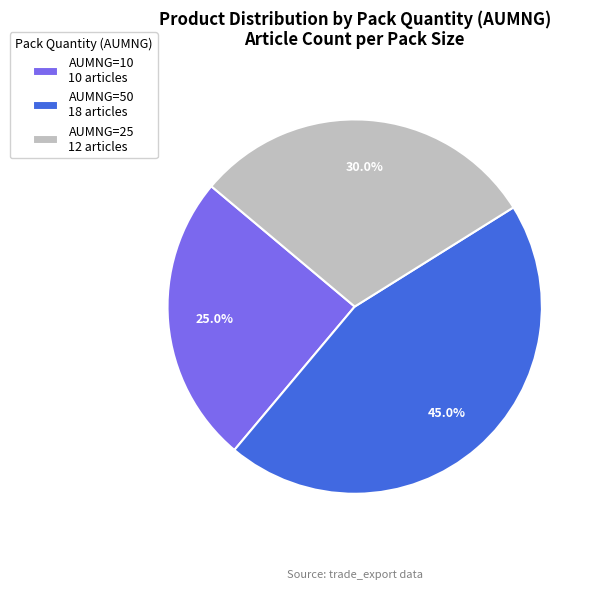

Combined, do AUMNG=50 18 articles and AUMNG=10 10 articles account for over 50%?

Yes